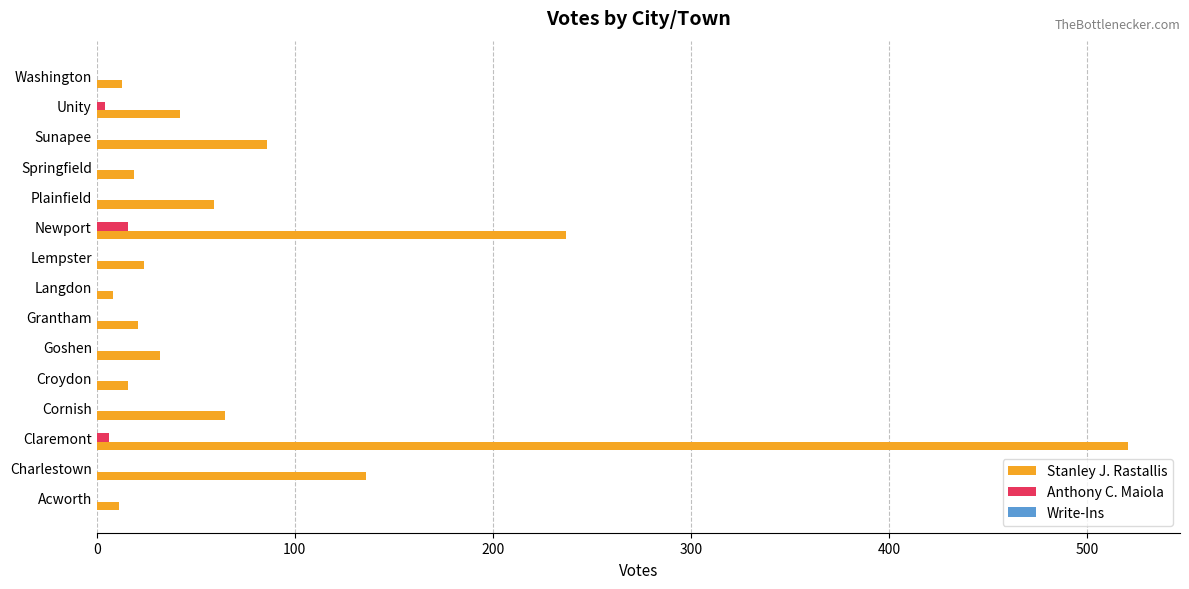

The Stanley J. Rastallis series shows 59 at Sunapee. True or false?

False